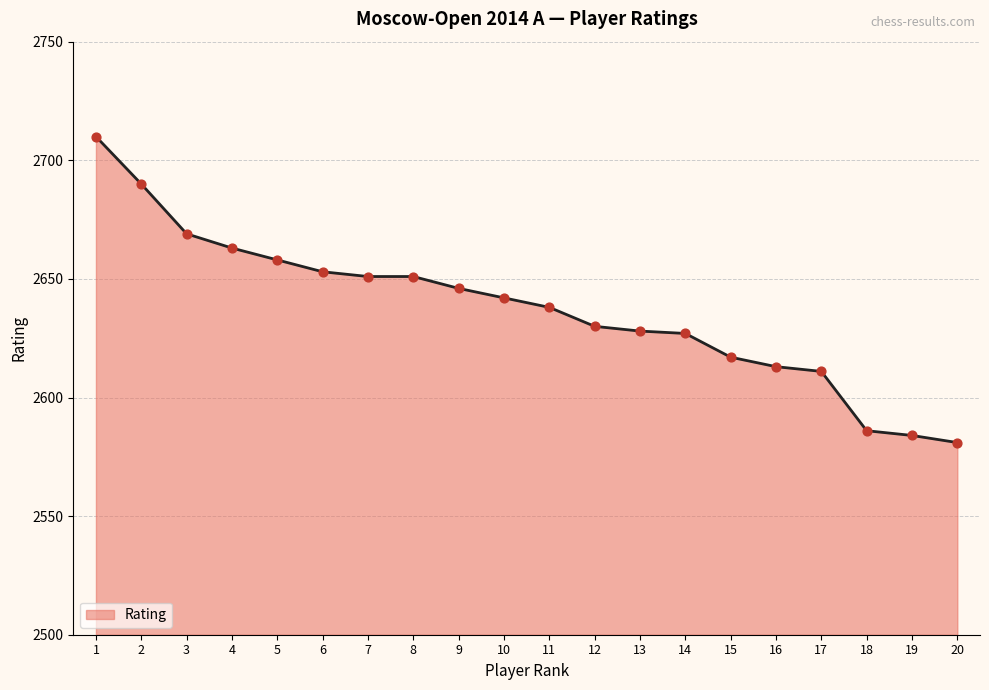

Approximately how many times larger is the value at 10 compared to 4?

1.0